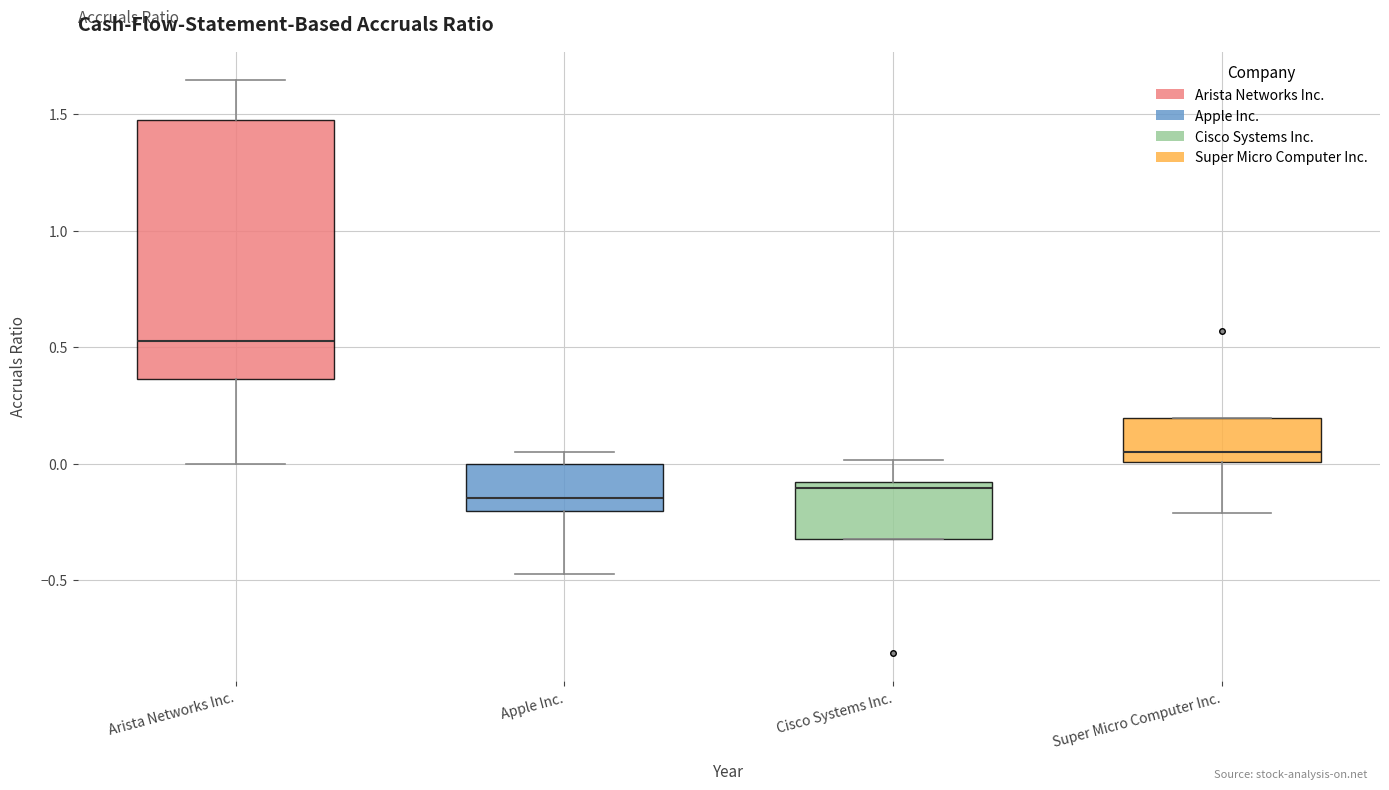

Comparing the boxes themselves (not the whiskers), which one is the tallest?

Arista Networks Inc.